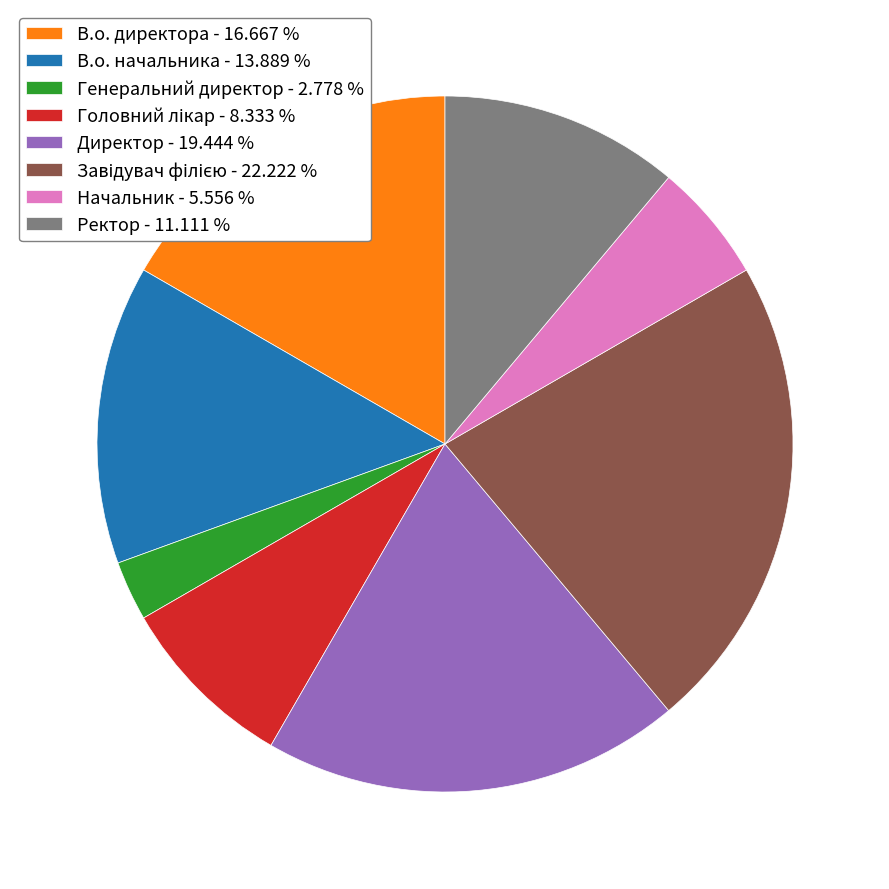

Does Директор - 19.444 % account for over 50% of the chart?

No